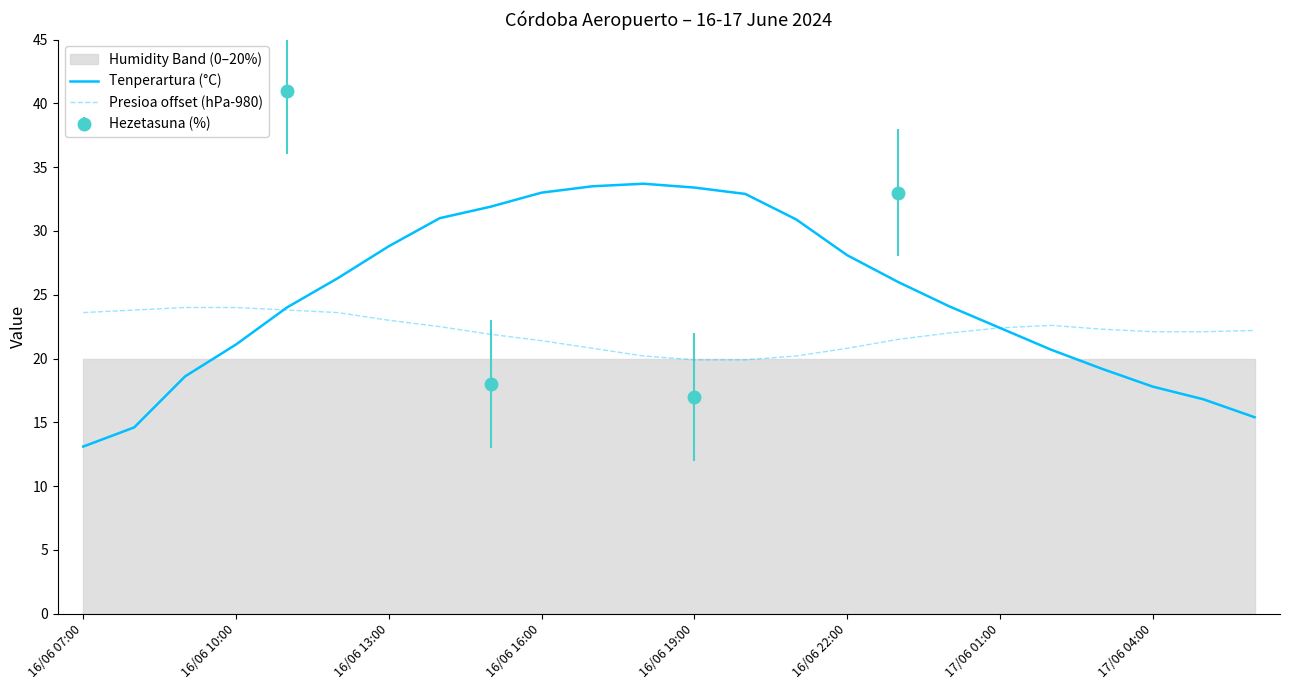

The value of Presioa offset (hPa-980) at 16/06 16:00 is 7.8. True or false?

False